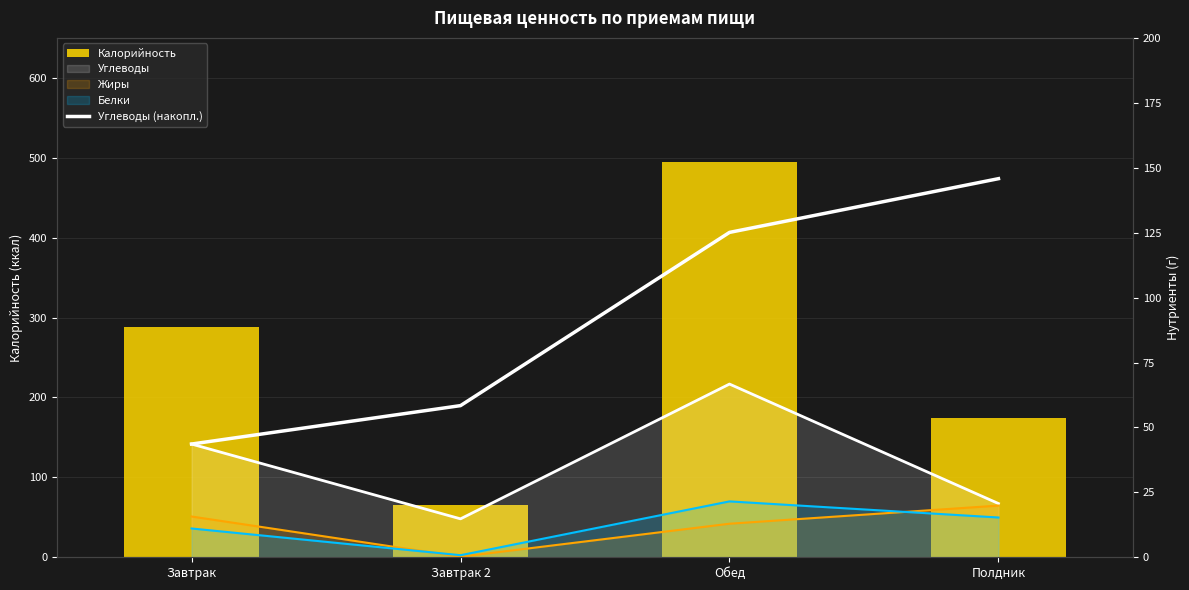

True or false: Углеводы (накопл.) has a value of 125.1 at Обед.

True